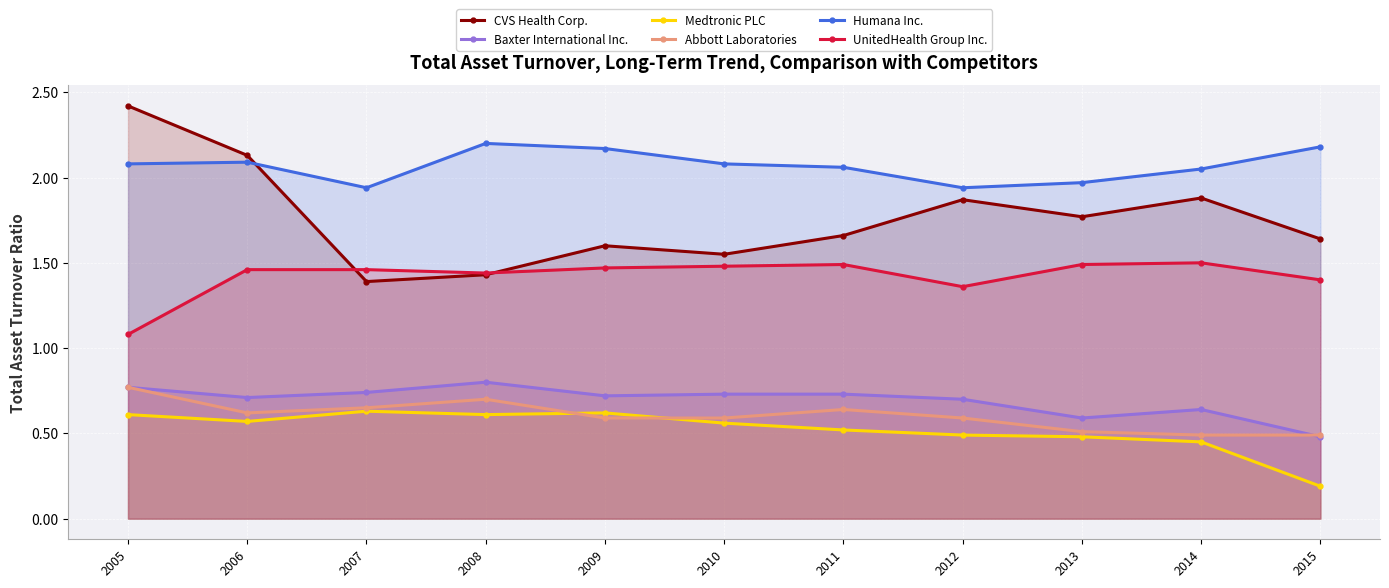

True or false: Medtronic PLC and Humana Inc. intersect in this chart.

False